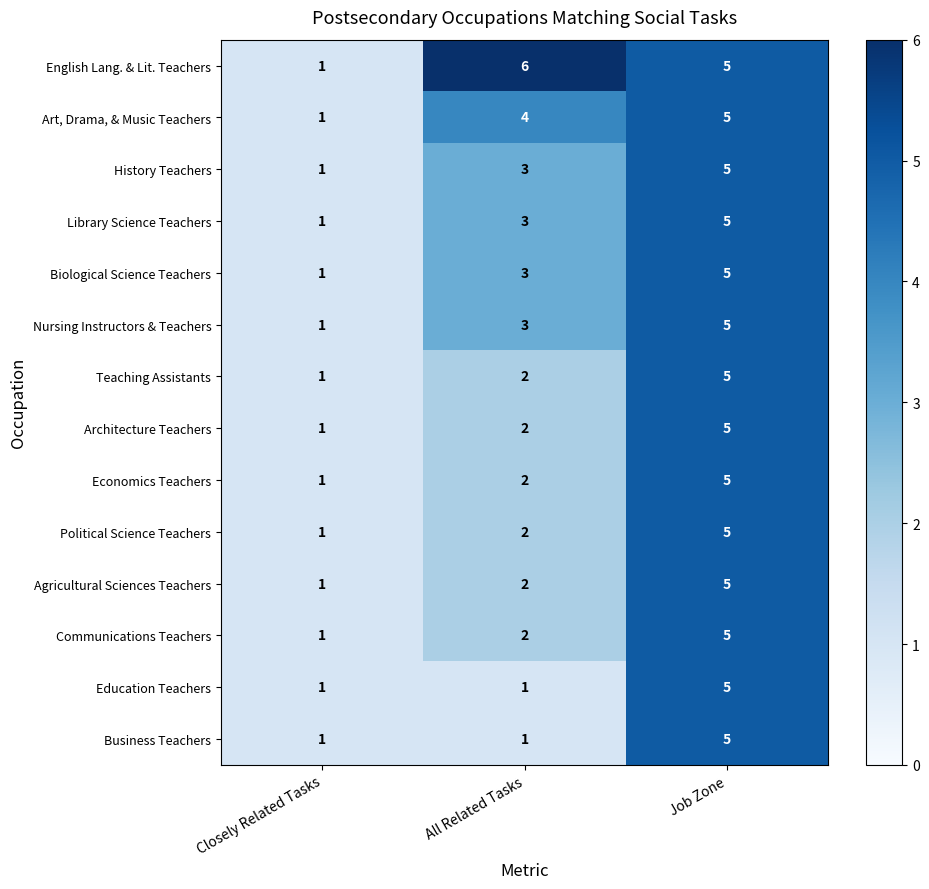

How many distinct data groups are displayed?

14